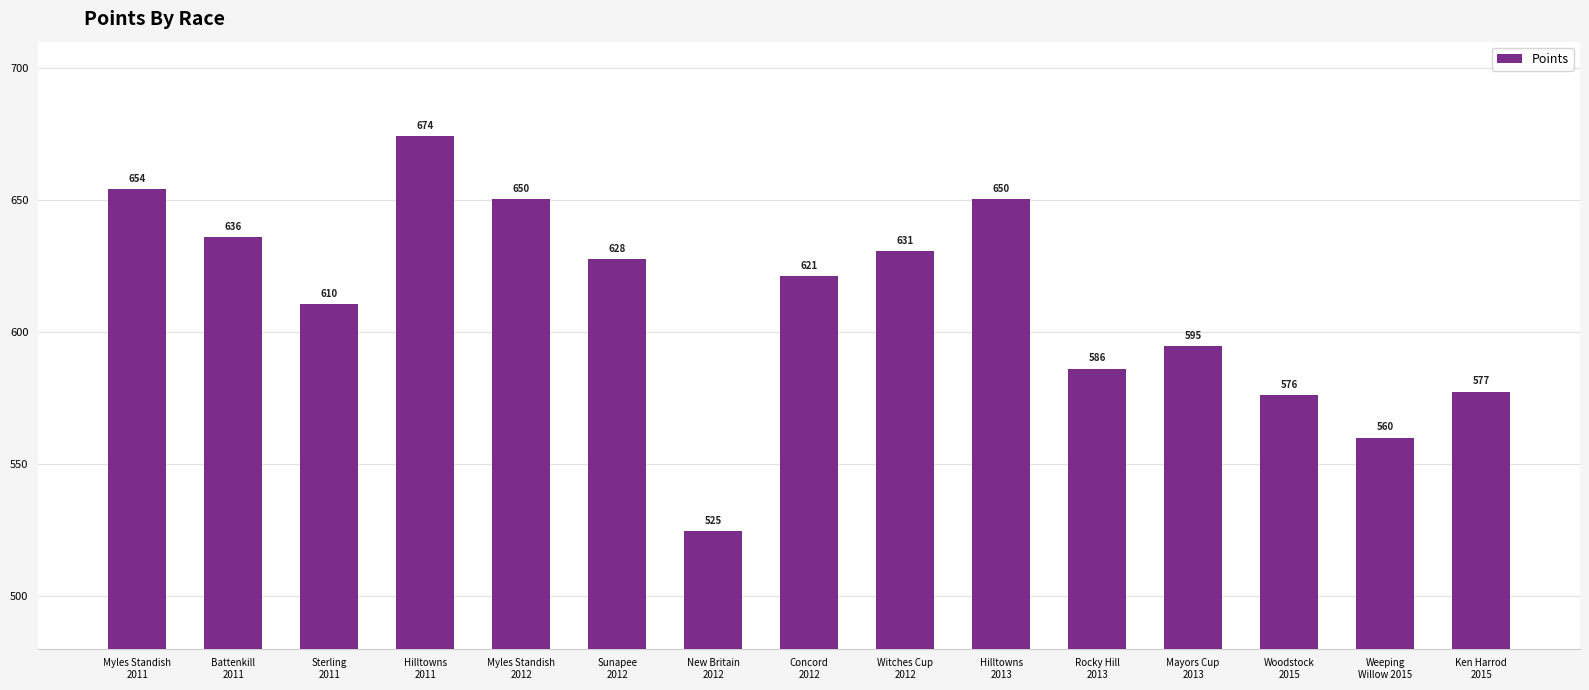

What is the label of the 10th bar from the left?

Hilltowns
2013